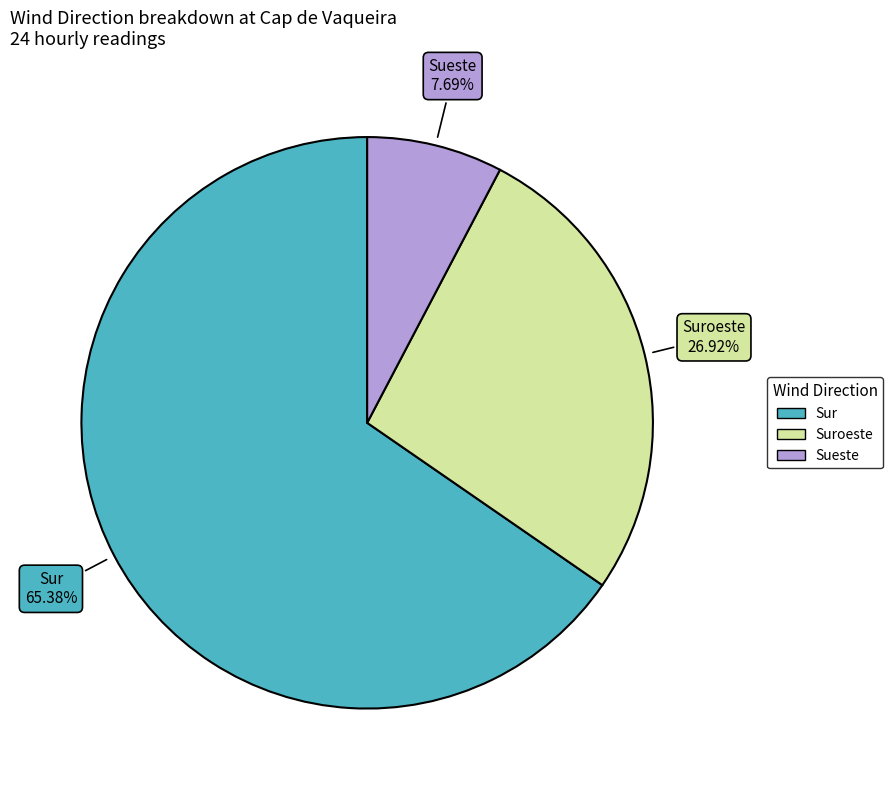

Is there any slice that represents more than half of the pie?

Yes